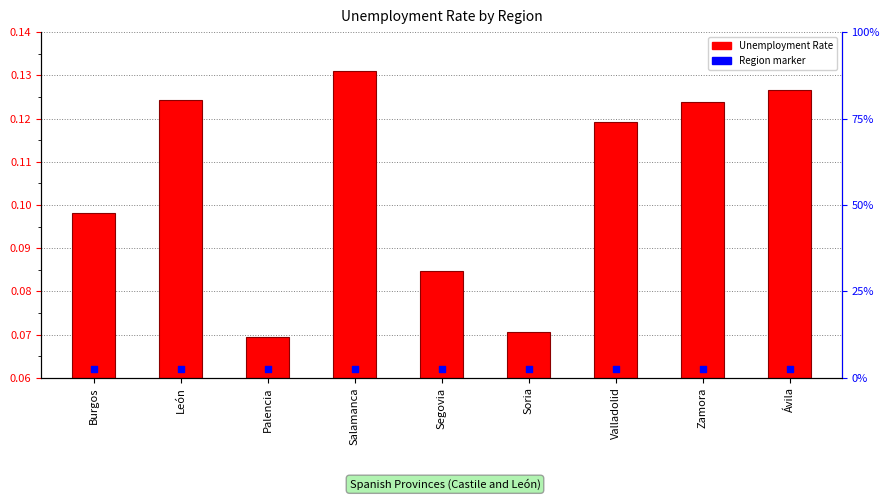

At which category is the sum across all series the highest?

Salamanca